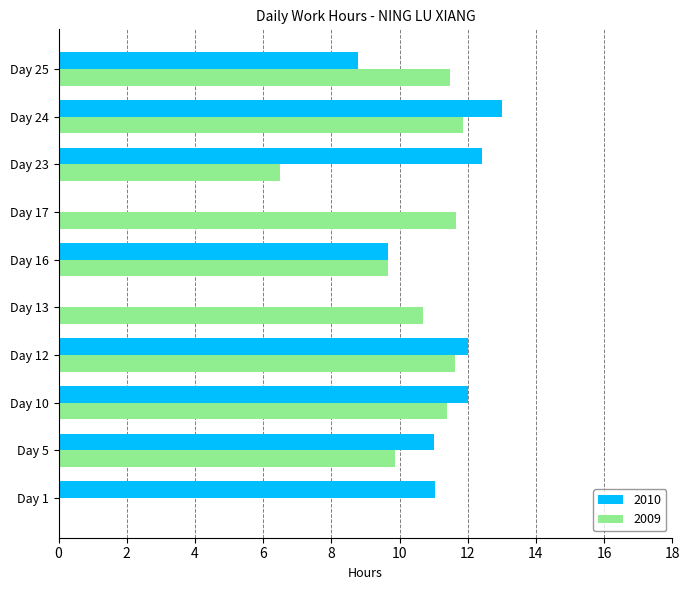

Which series has the widest spread of values?

2010